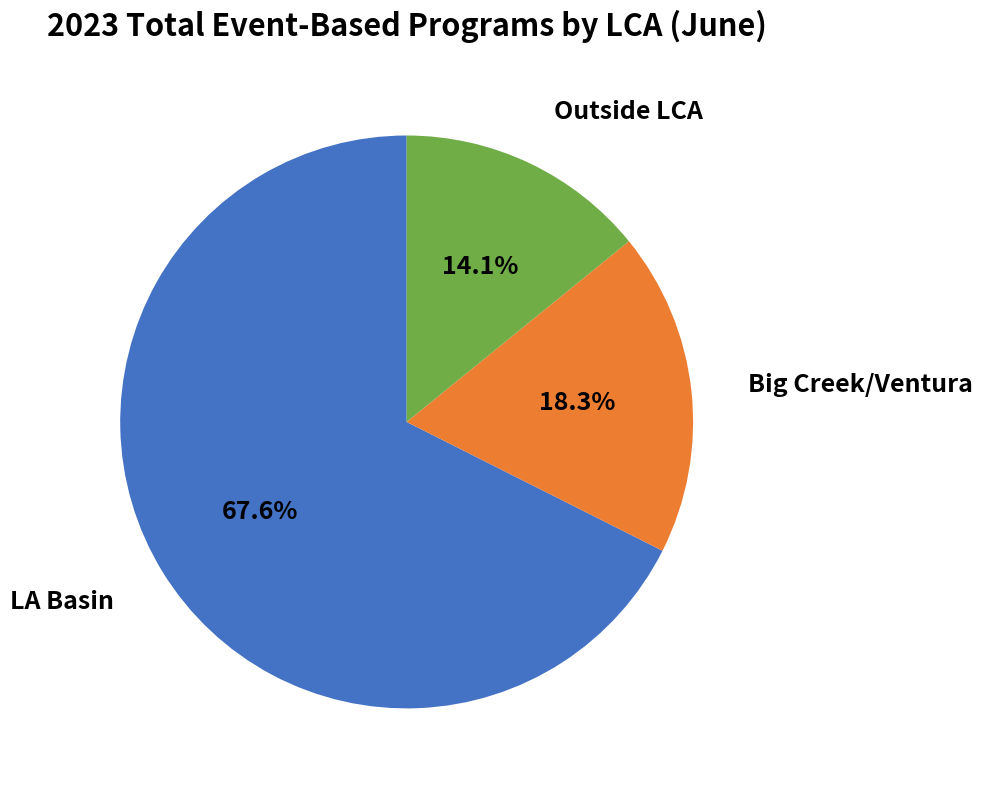

Which category has the smallest portion of the pie?

Outside LCA